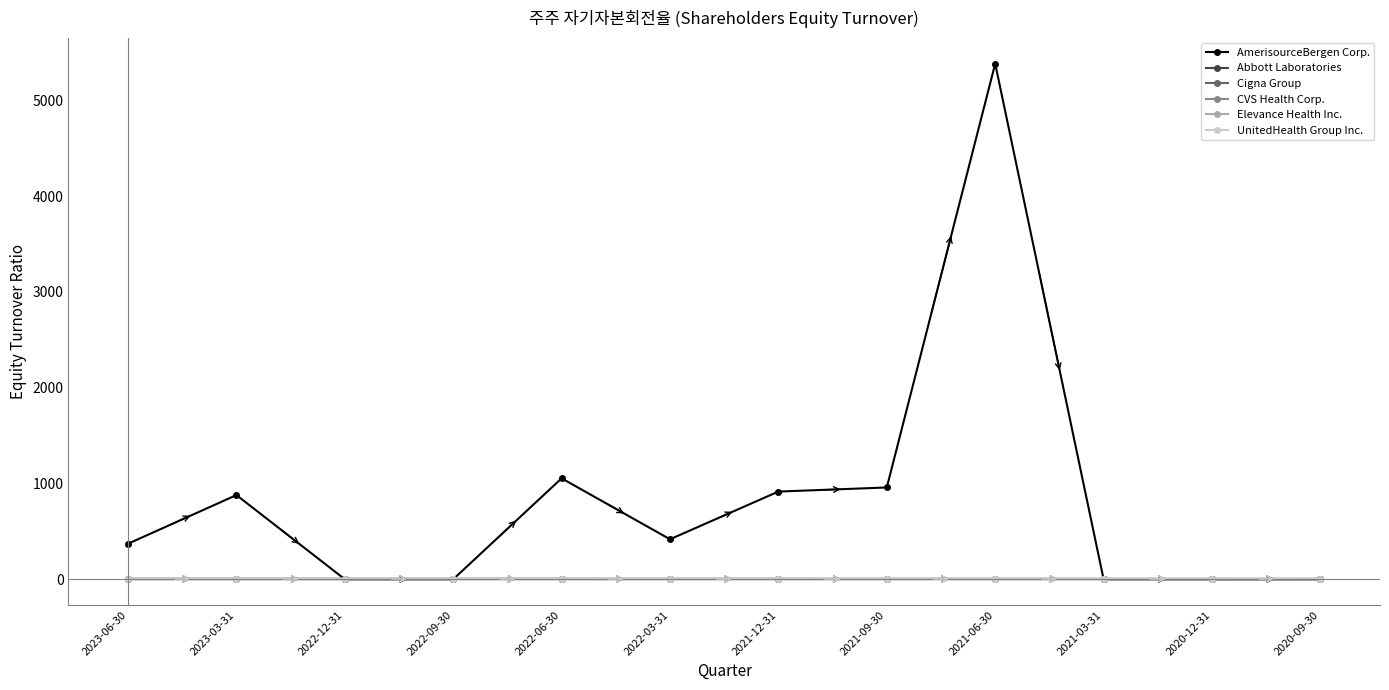

Does the chart display data point markers on the line(s)?

Yes